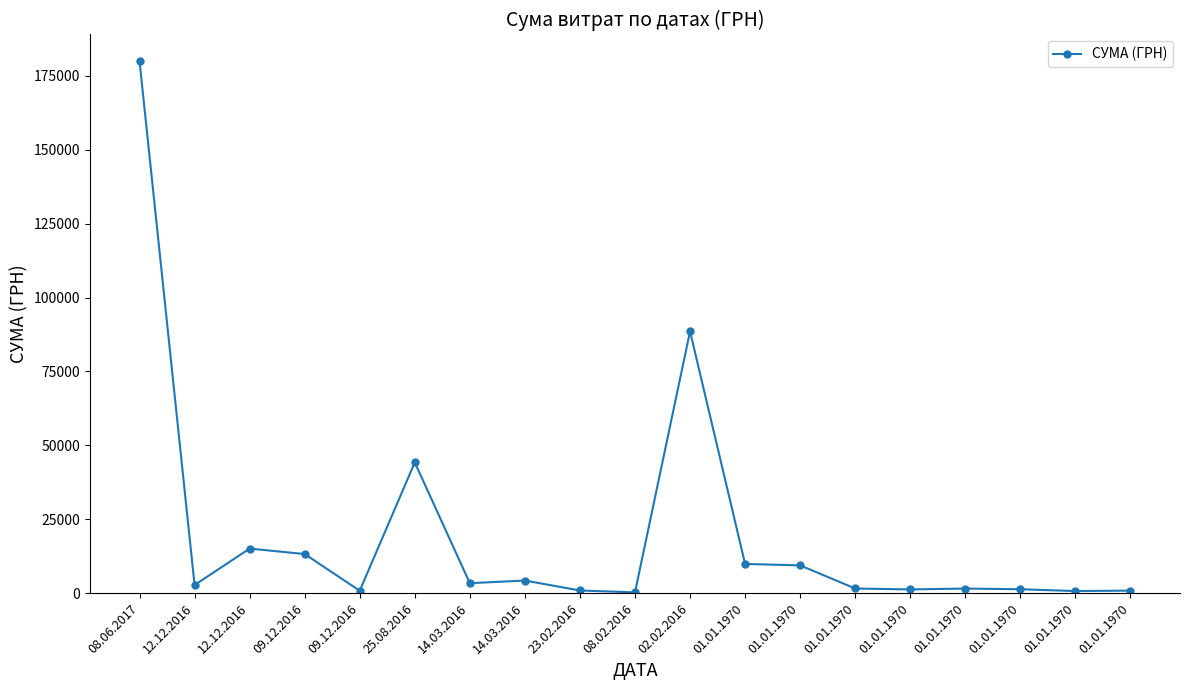

List the labels in order of value, largest first.

08.06.2017, 02.02.2016, 25.08.2016, 12.12.2016, 09.12.2016, 01.01.1970, 01.01.1970, 14.03.2016, 14.03.2016, 12.12.2016, 01.01.1970, 01.01.1970, 01.01.1970, 01.01.1970, 23.02.2016, 01.01.1970, 09.12.2016, 01.01.1970, 08.02.2016